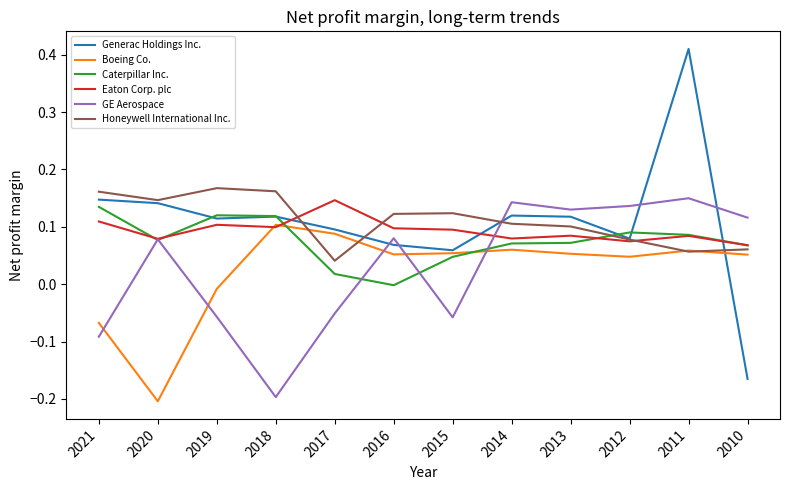

At which category does the chart reach its minimum across all series?

2020